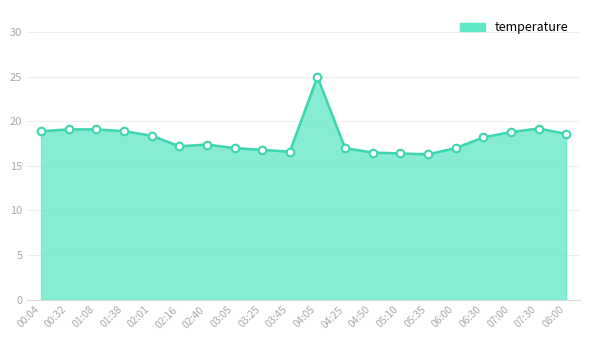

What is the ratio of the value at 00:32 to the value at 02:40?

1.1